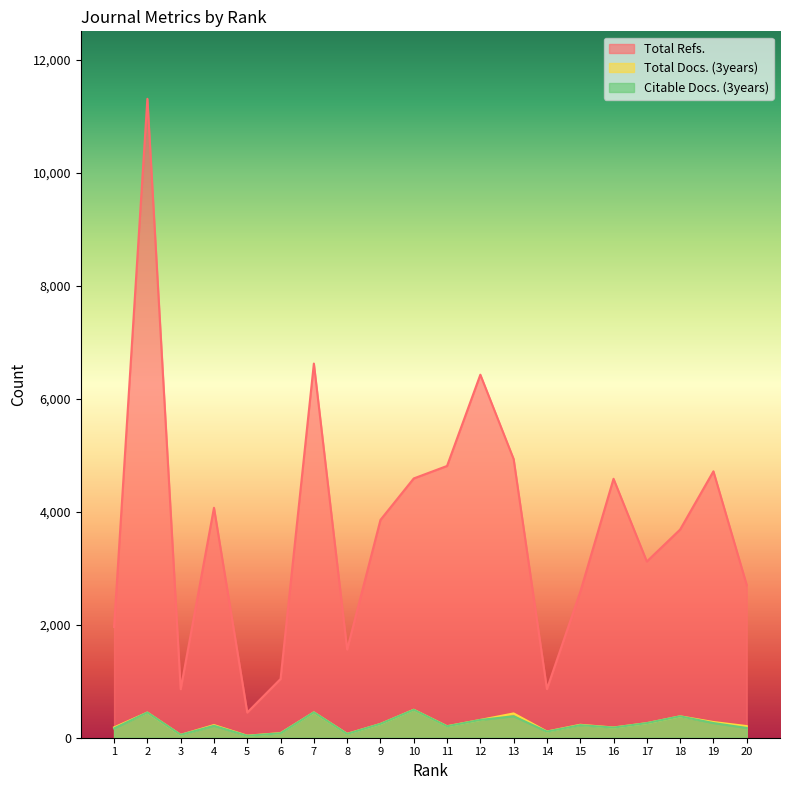

At how many categories does at least one series exceed 8130?

1